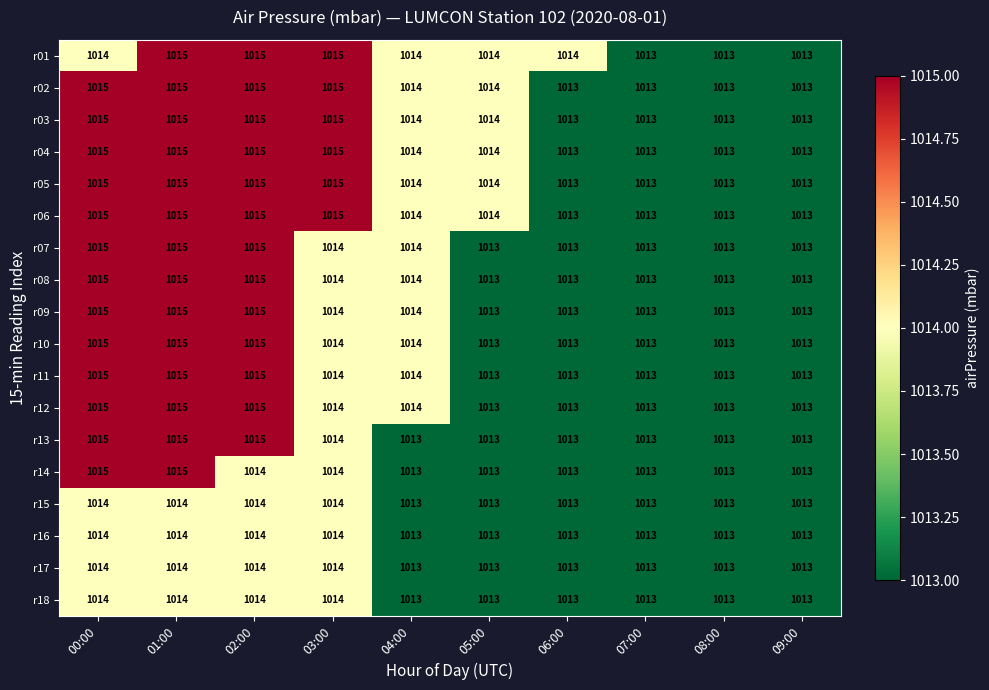

At which category is the sum across all series the highest?

01:00